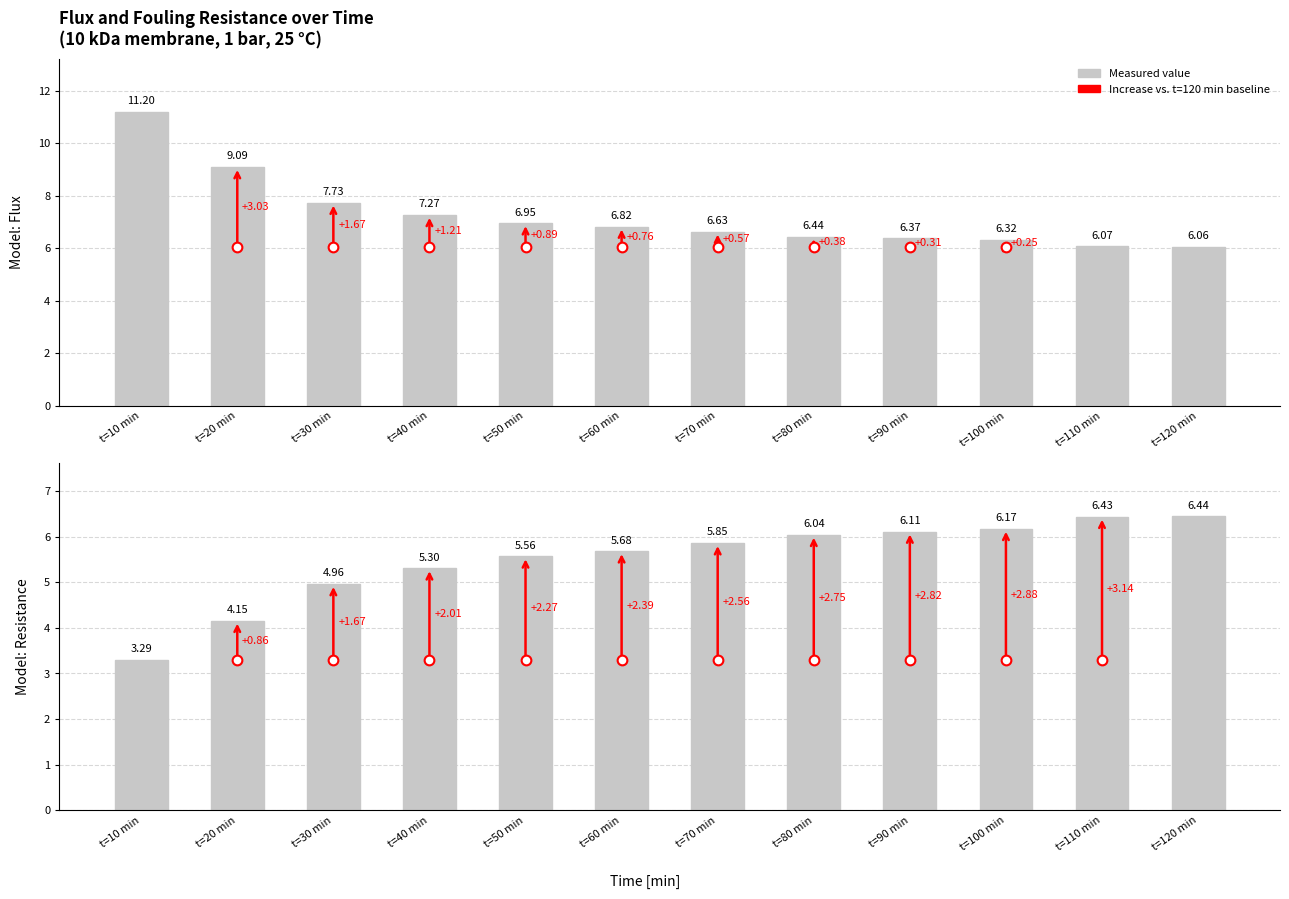

What is the difference between the second highest and second lowest values in the rf (×10¹³ m⁻¹) series?

2.3